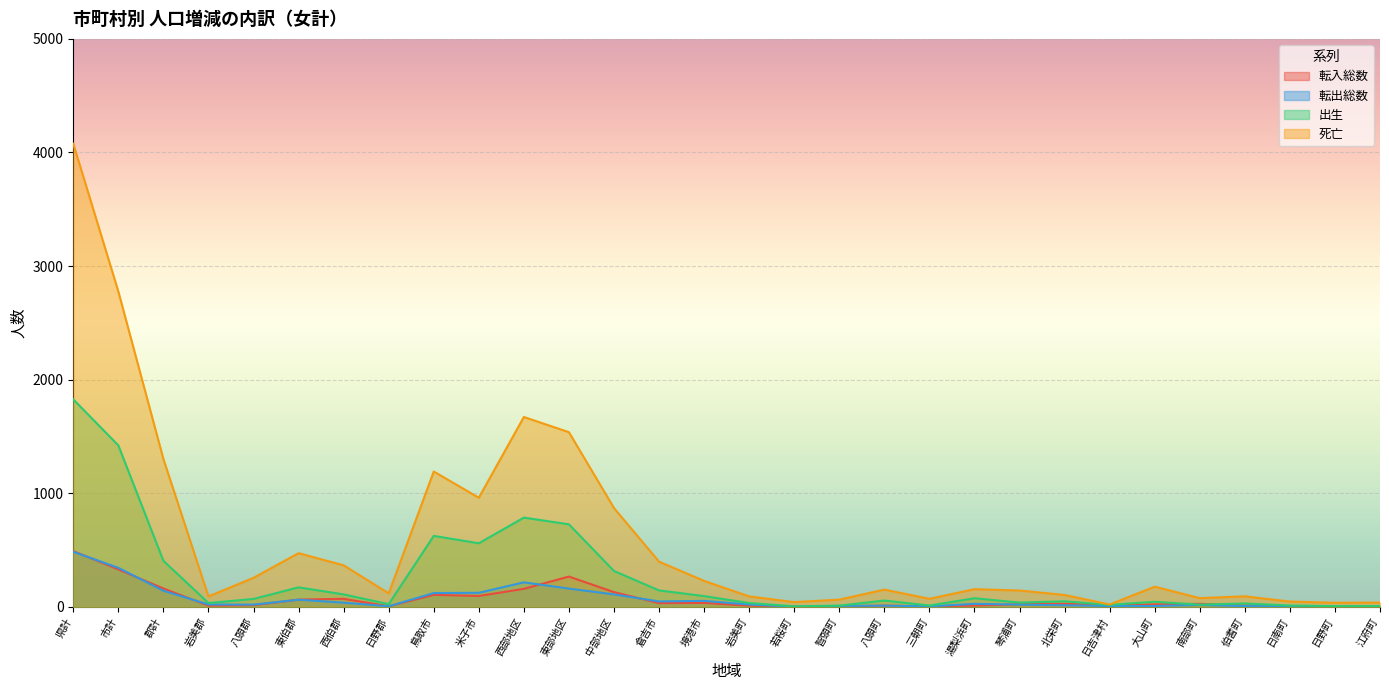

Rank the series at 日野郡 from lowest to highest value.

転入総数, 転出総数, 出生, 死亡